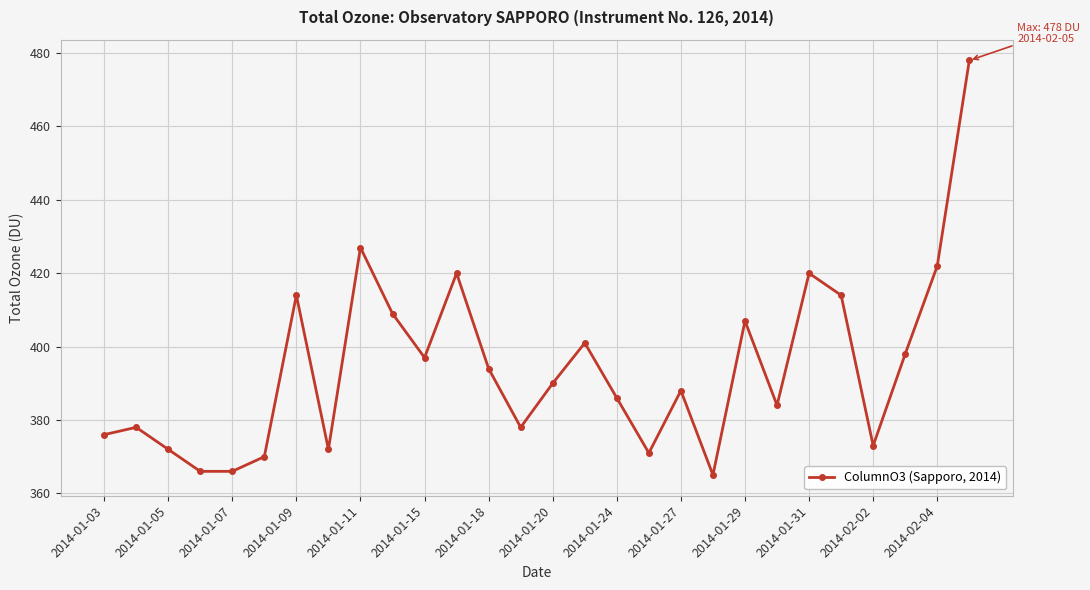

True or false: there are more than 2 points higher than both neighbors.

True